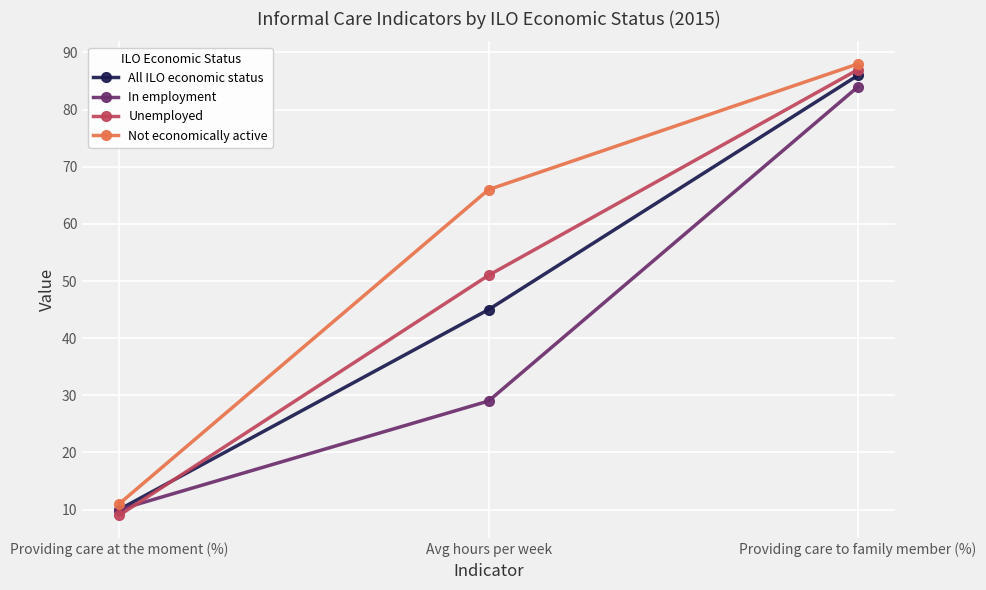

At how many categories does at least one series exceed 12?

2